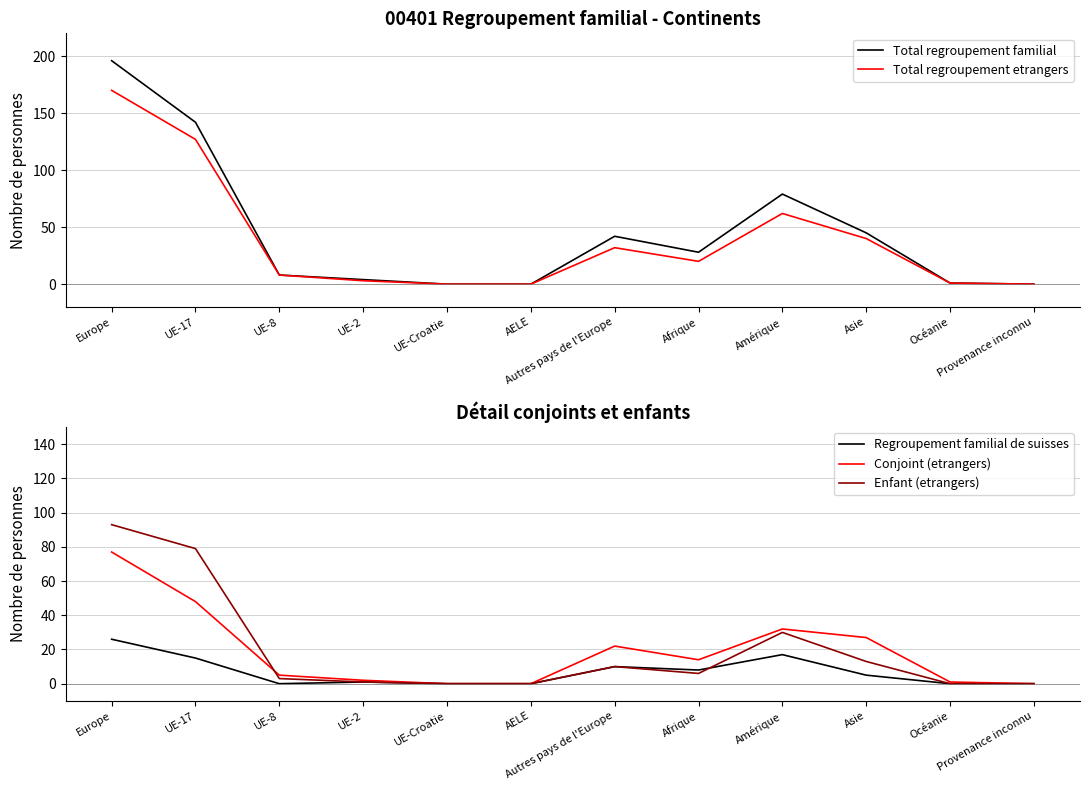

What is the total value across all series at Autres pays de l'Europe?

116